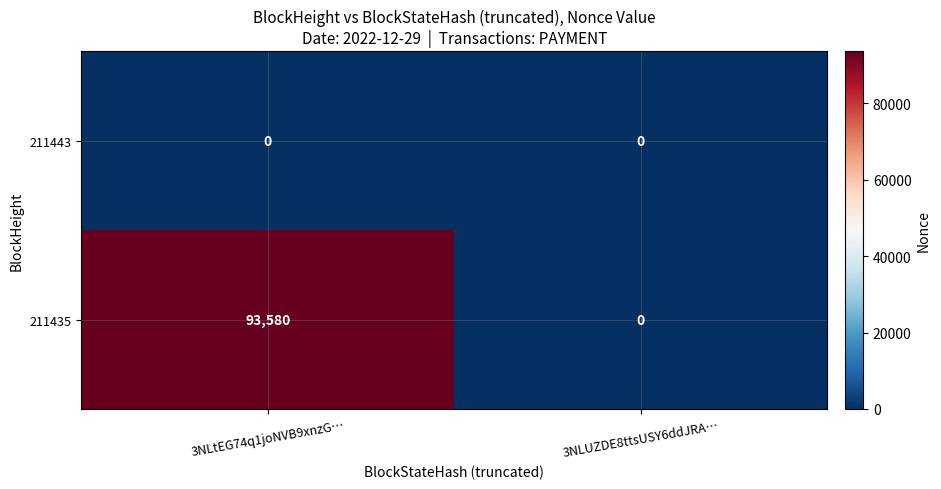

Reading left to right, transcribe all the data shown in this chart.

211443: 3NLtEG74q1joNVB9xnzG…=0	3NLUZDE8ttsUSY6ddJRA…=0
211435: 3NLtEG74q1joNVB9xnzG…=93580	3NLUZDE8ttsUSY6ddJRA…=0